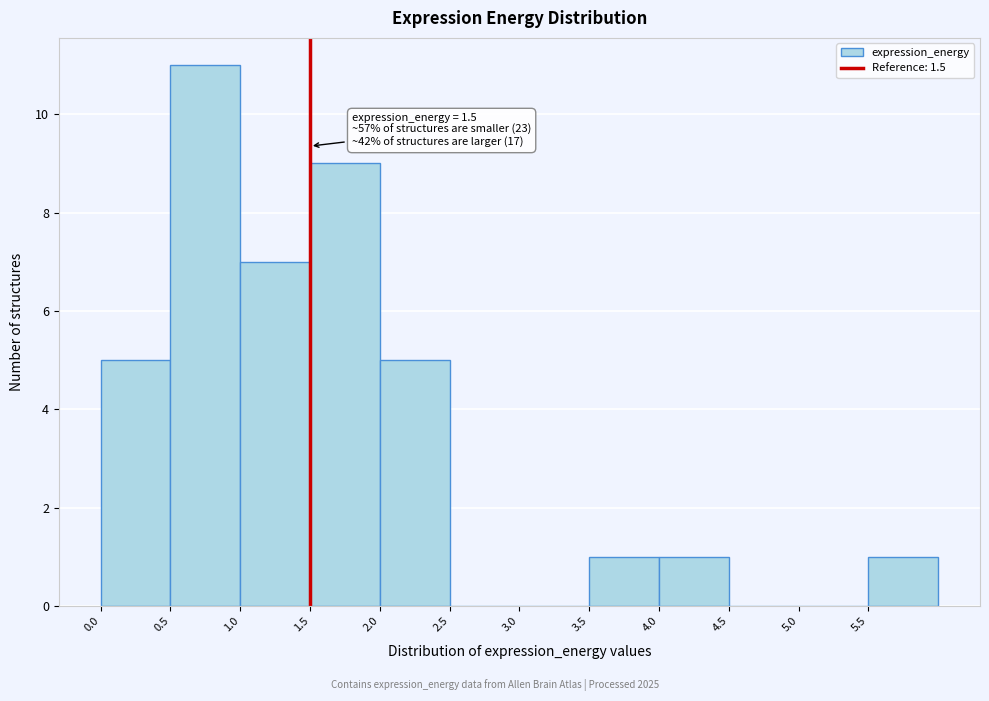

Over which range of the x-axis is the bar tallest?

0.5 to 1.0